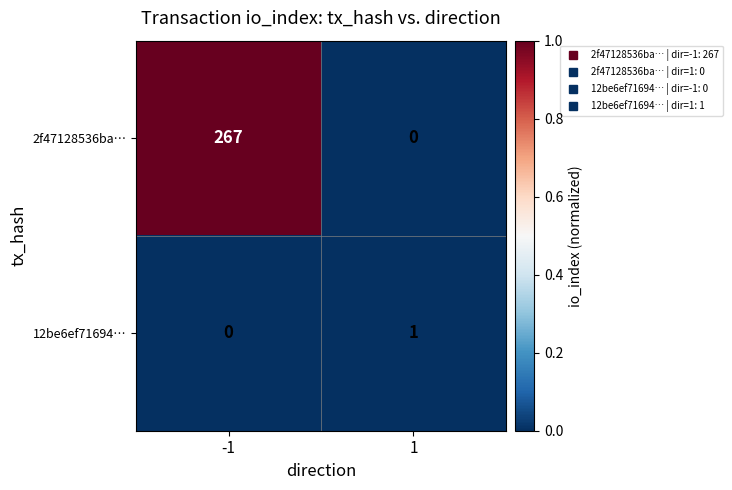

Reading left to right, transcribe all the data shown in this chart.

2f47128536ba…: -1=267	1=0
12be6ef71694…: -1=0	1=1